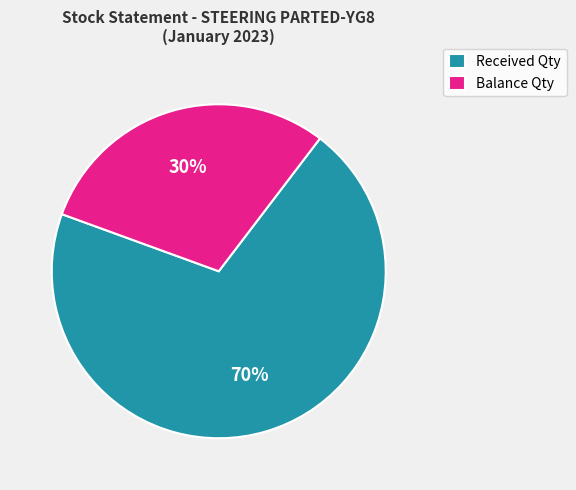

The Balance Qty slice represents 20% of the pie. True or false?

False